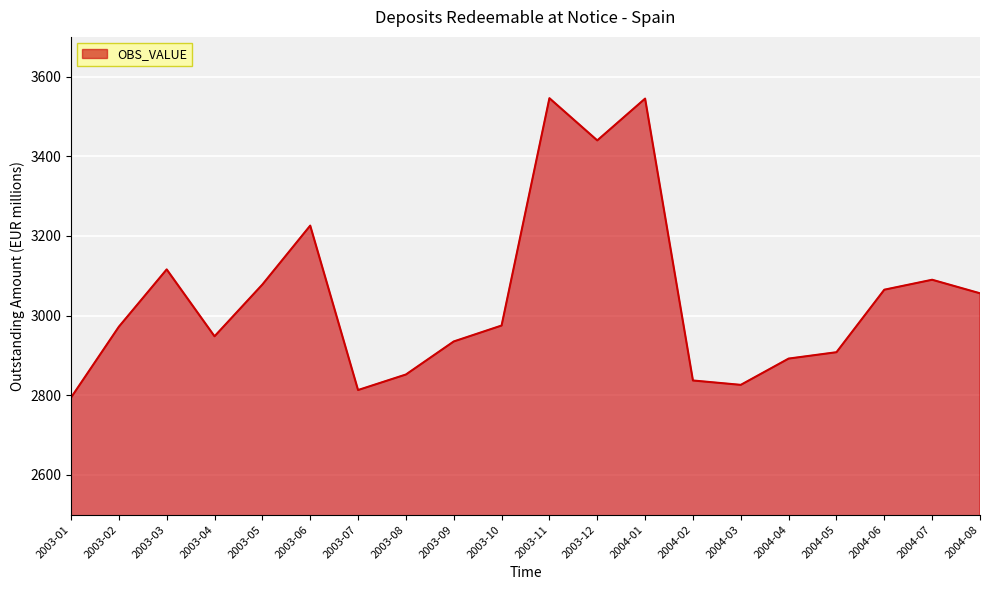

Is it true that the value at 2003-01 is 1253?

False